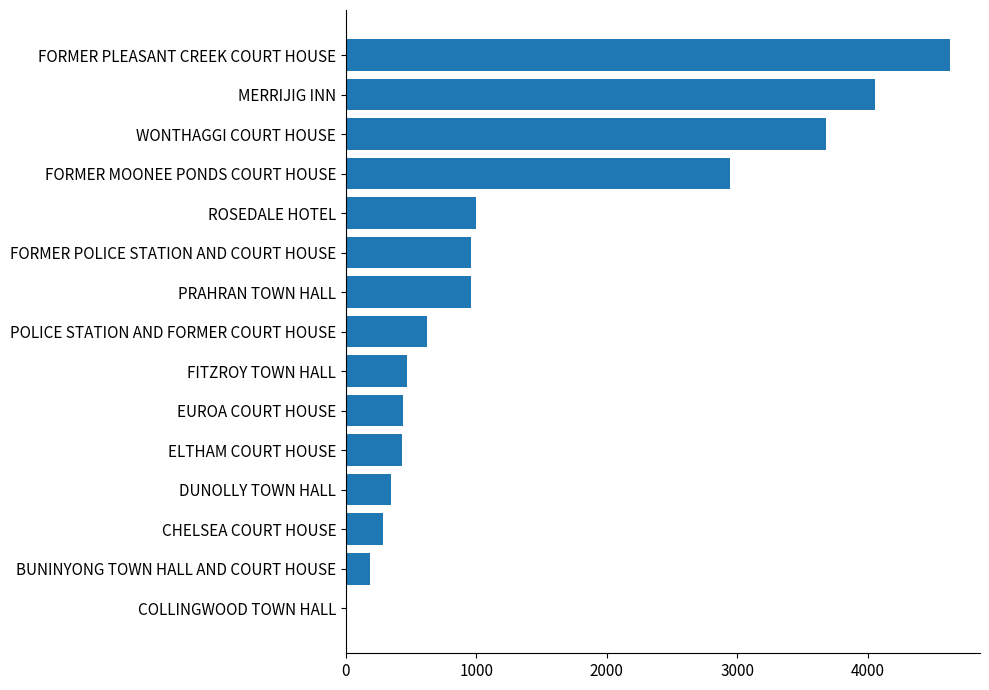

Which has a higher value, POLICE STATION AND FORMER COURT HOUSE or BUNINYONG TOWN HALL AND COURT HOUSE?

POLICE STATION AND FORMER COURT HOUSE